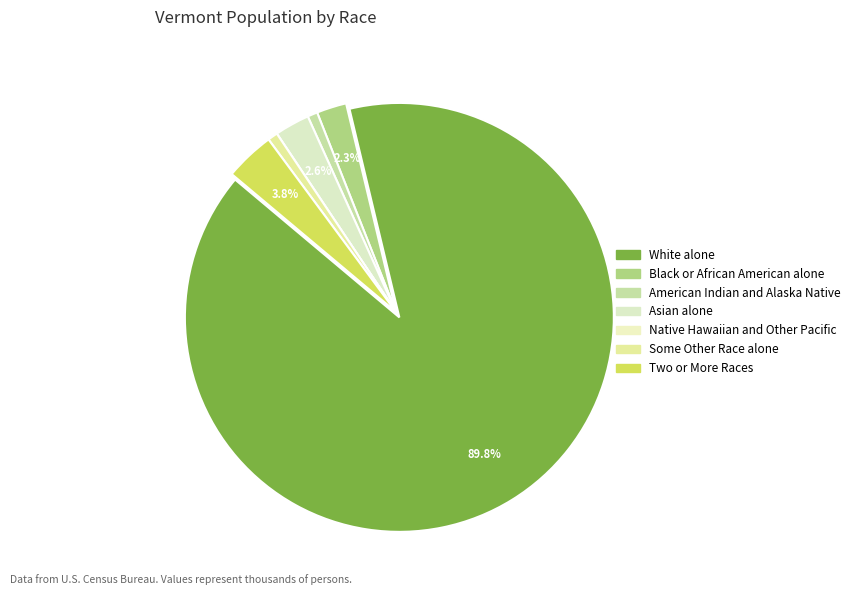

Do Native Hawaiian and Other Pacific and American Indian and Alaska Native together represent more than half of the pie?

No